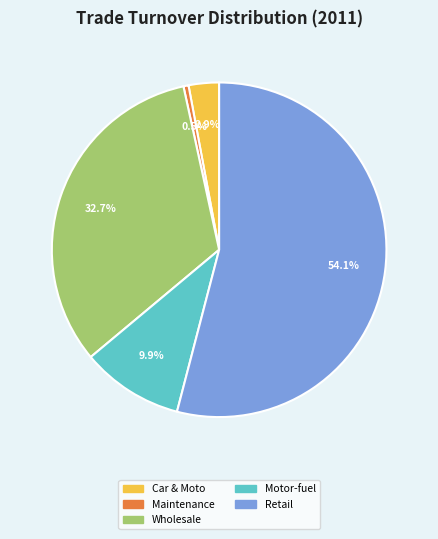

Does any single category account for the majority?

Yes